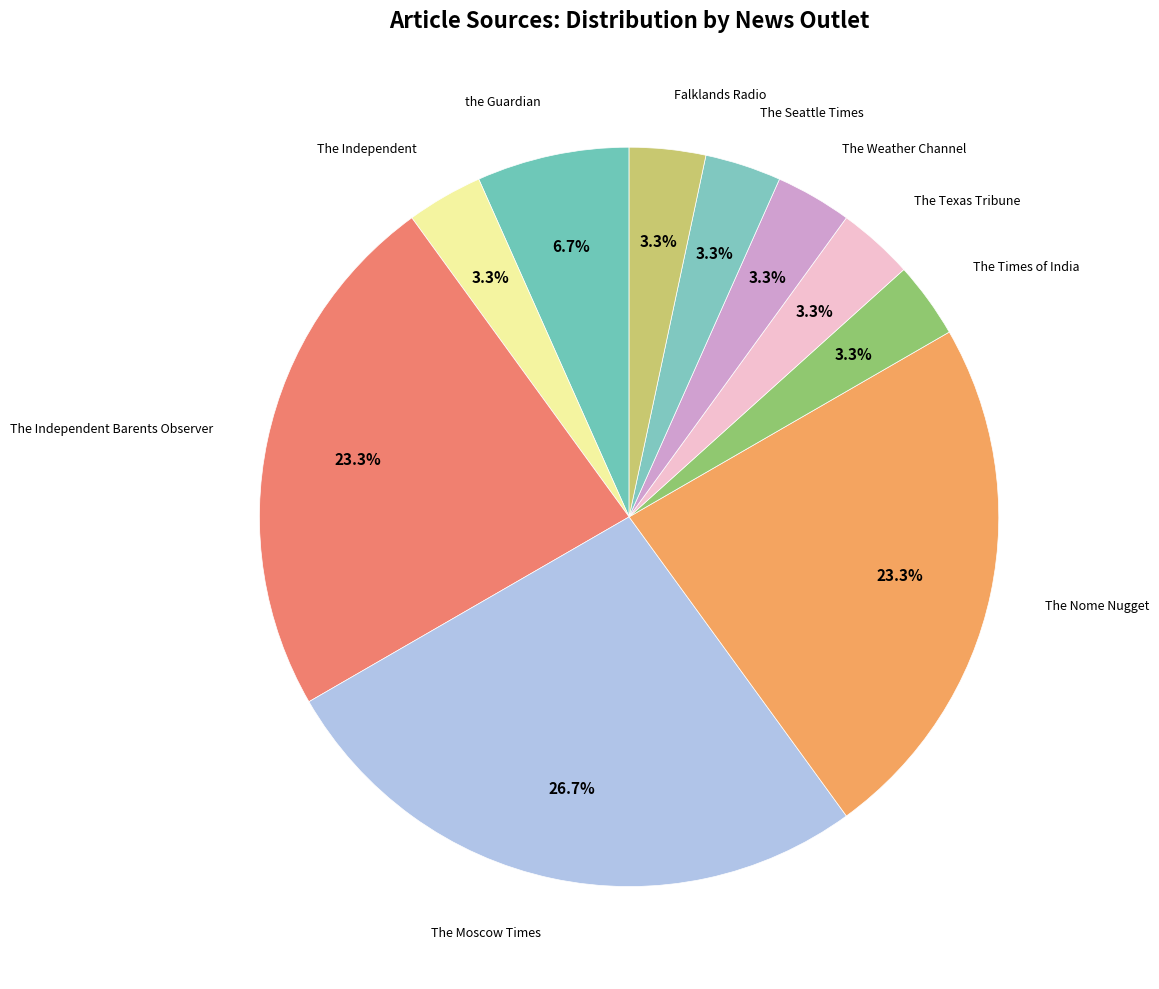

Does any single category account for the majority?

No